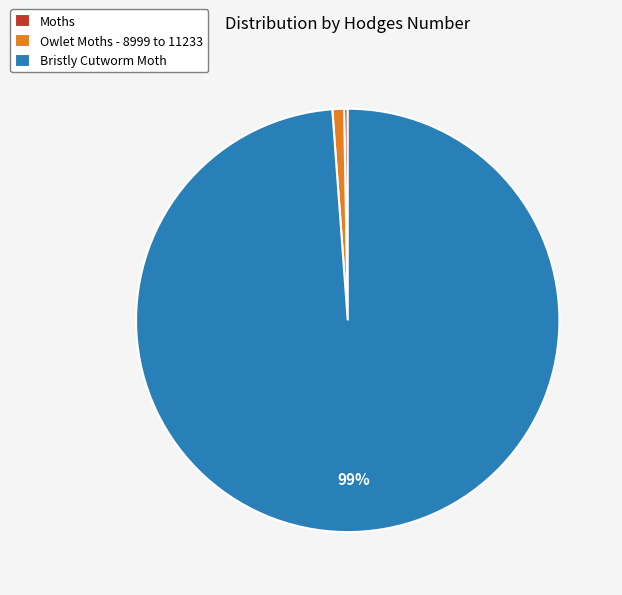

Which category has the biggest portion of the pie?

Bristly Cutworm Moth